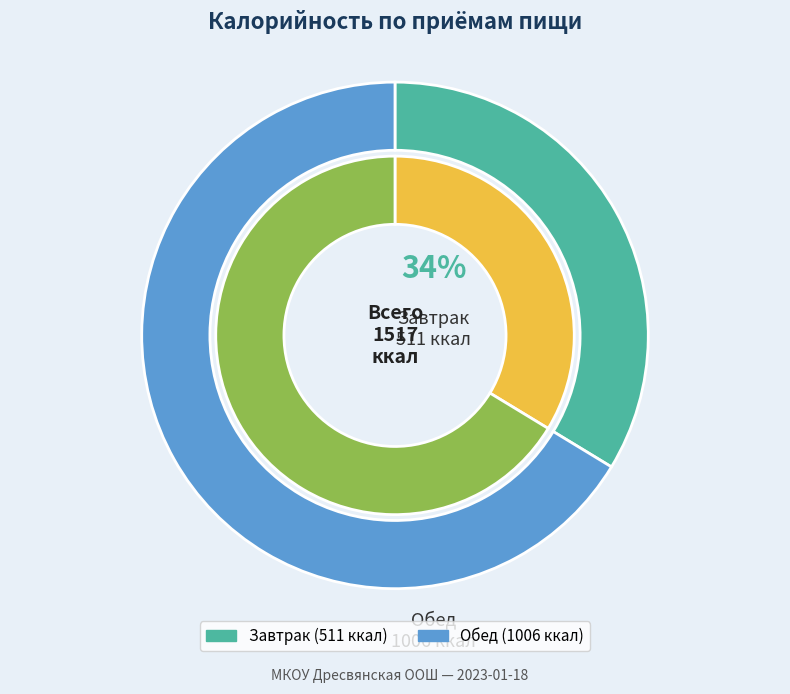

Is there a majority slice in this chart?

Yes